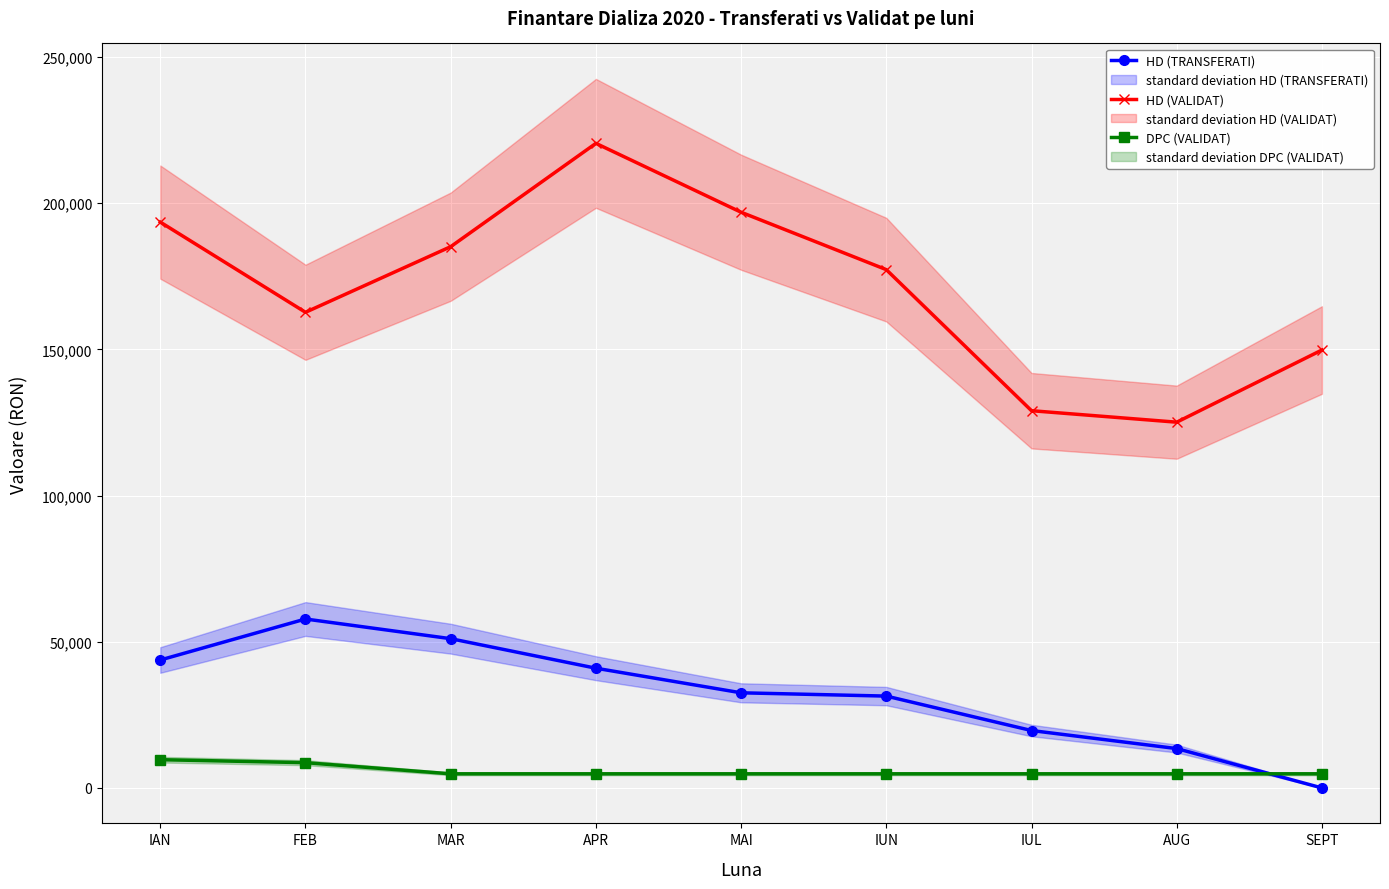

Reading left to right, list all the values displayed in this chart.

HD (TRANSFERATI): IAN=43758.0	FEB=57783.0	MAR=51051.0	APR=40953.0	MAI=32538.0	IUN=31416.0	IUL=19635.0	AUG=13464.0	SEPT=0.0
HD (VALIDAT): IAN=193545.0	FEB=162690.0	MAR=185130.0	APR=220473.0	MAI=196911.0	IUN=177276.0	IUL=129030.0	AUG=125103.0	SEPT=149787.0
DPC (VALIDAT): IAN=9664.0	FEB=8644.6	MAR=4832.0	APR=4832.0	MAI=4832.0	IUN=4832.0	IUL=4832.0	AUG=4832.0	SEPT=4832.0